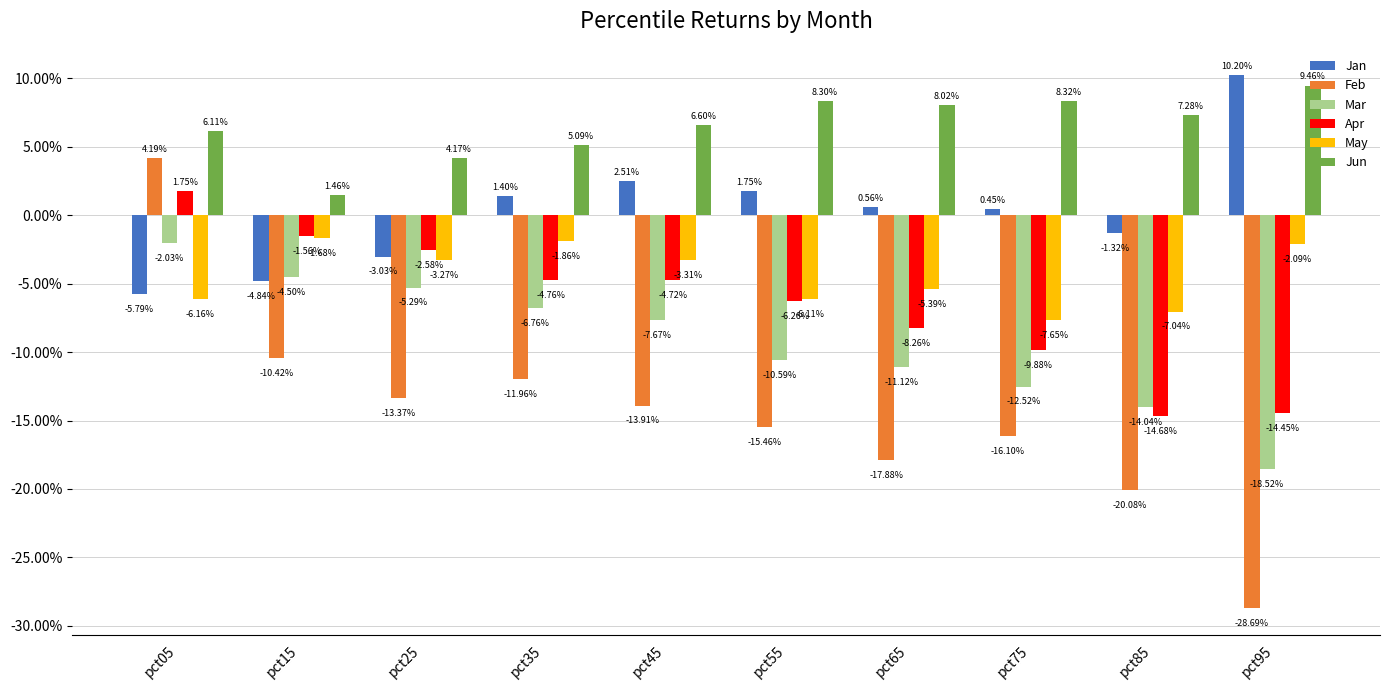

At how many categories does at least one series exceed 0?

10